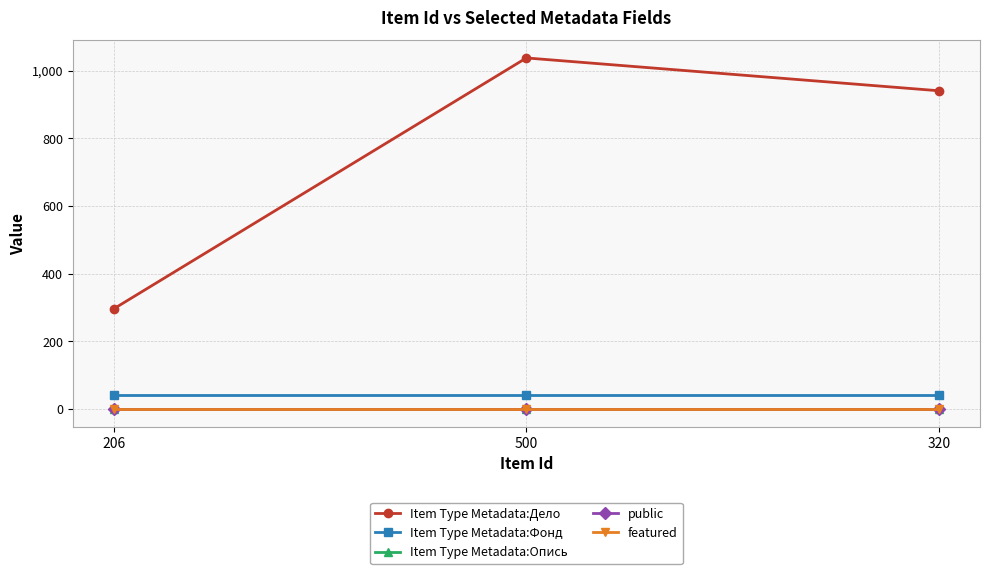

At which label does Item Type Metadata:Фонд reach its peak?

206